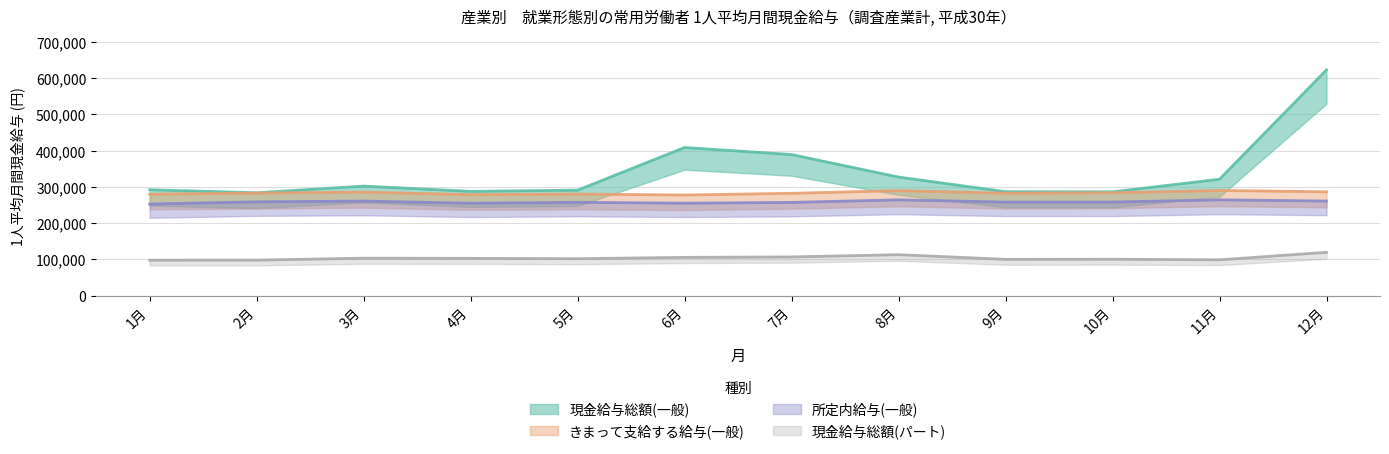

What is the spread (max minus min) of values at 12月?

503489